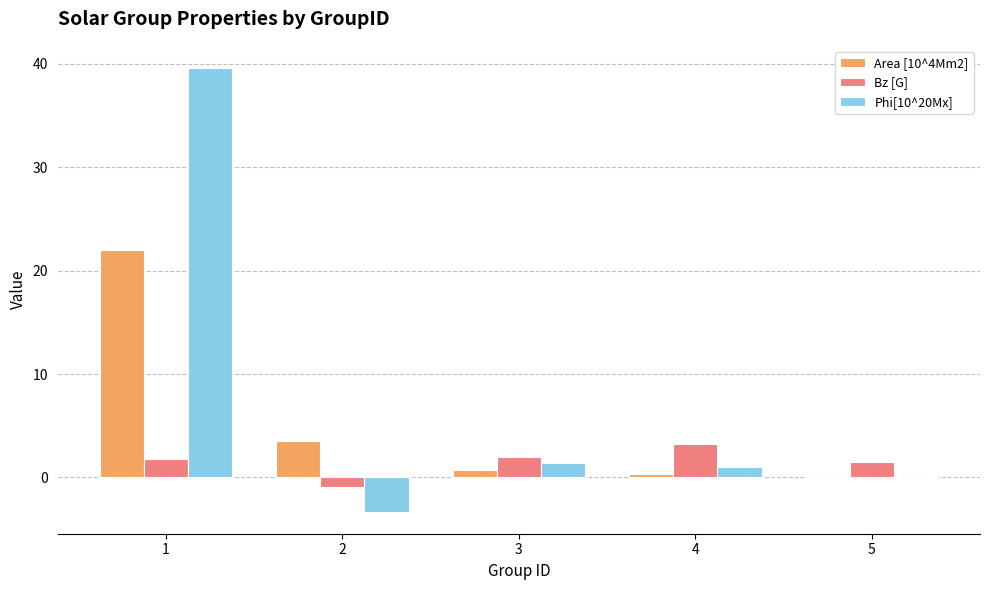

The value of Area [10^4Mm2] at 4 is 0.3. True or false?

True